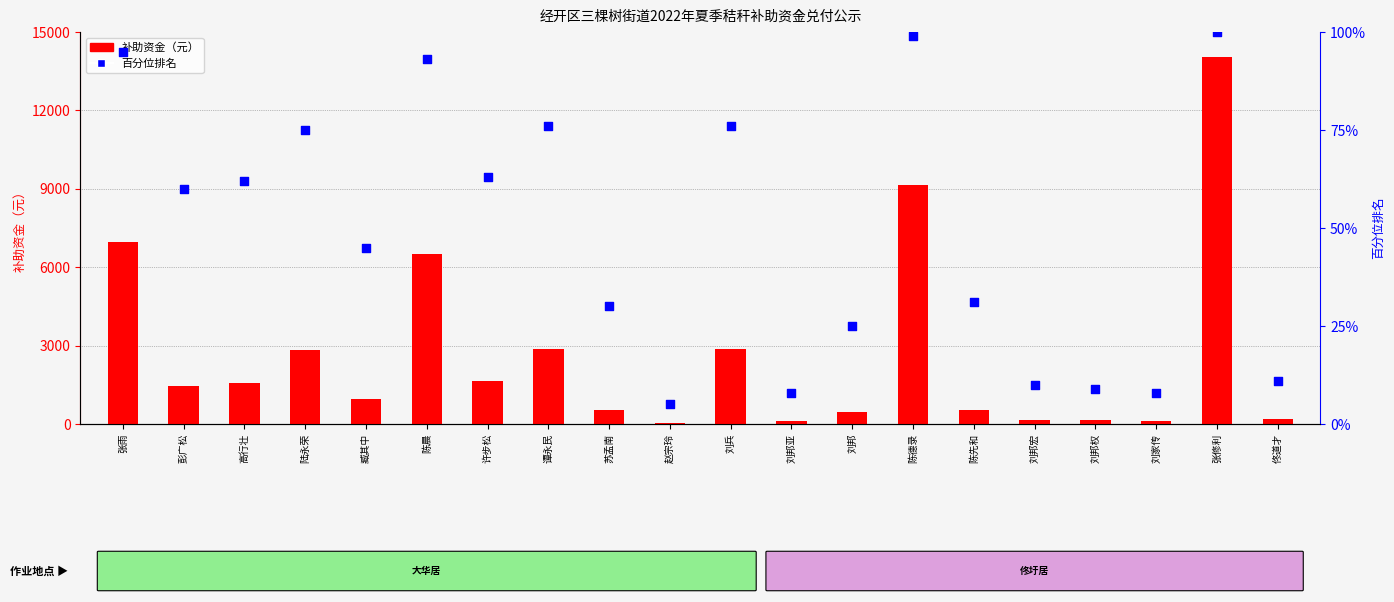

Which series has the largest Y range (max minus min)?

补助资金（元）